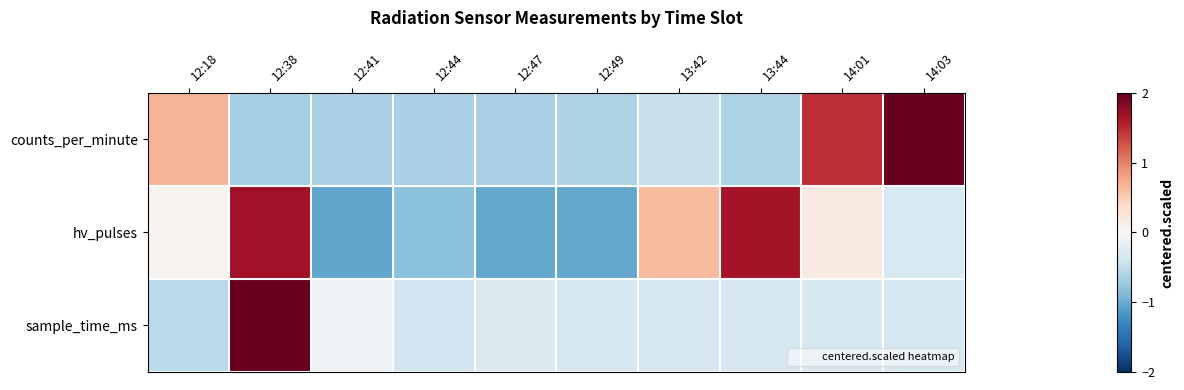

Rank the series at 13:44 from highest to lowest value.

hv_pulses, sample_time_ms, counts_per_minute